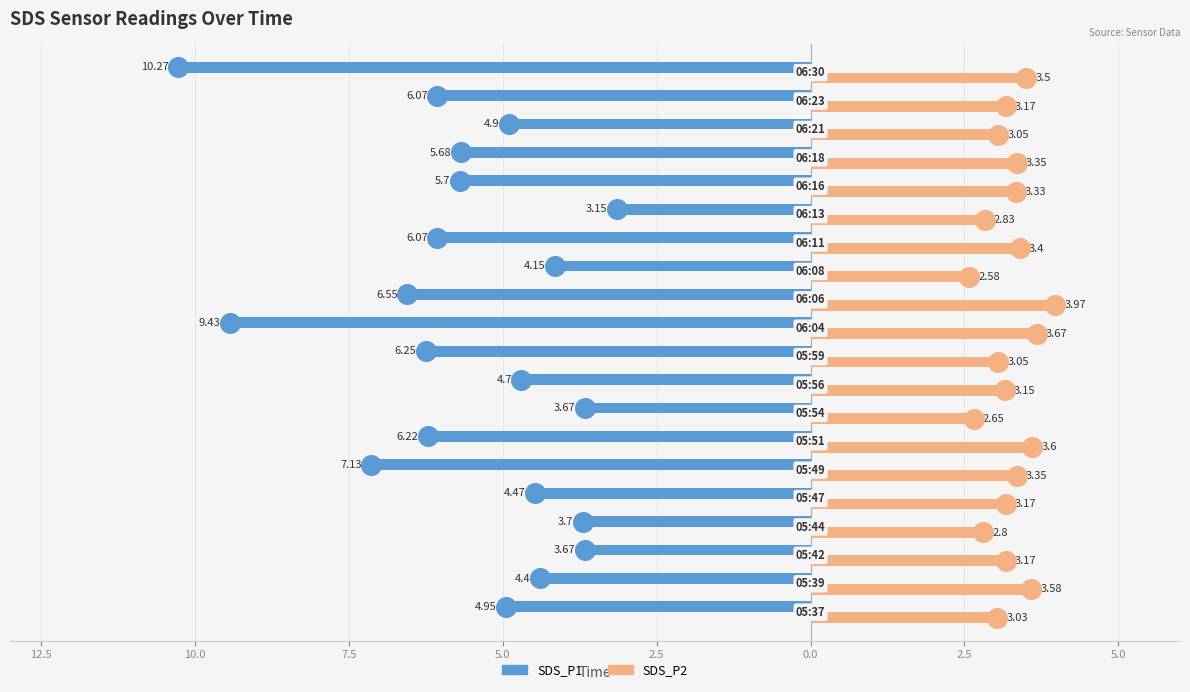

Which series reaches the minimum Y coordinate?

SDS_P1